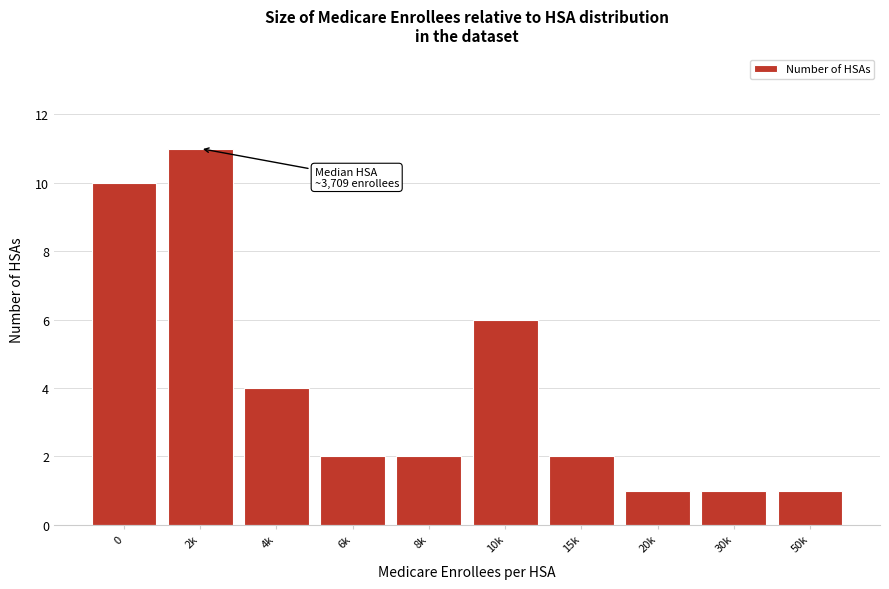

Reading right to left, transcribe all the data shown in this chart.

1	1	1	2	6	2	2	4	11	10